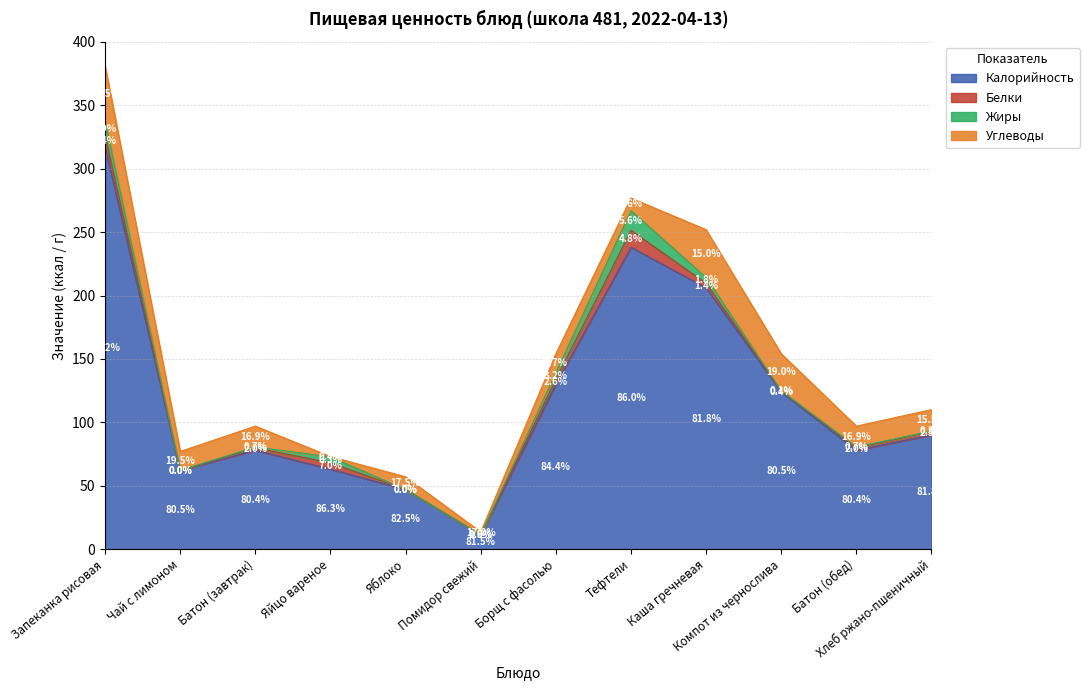

The Углеводы series shows 14.6 at Яблоко. True or false?

False